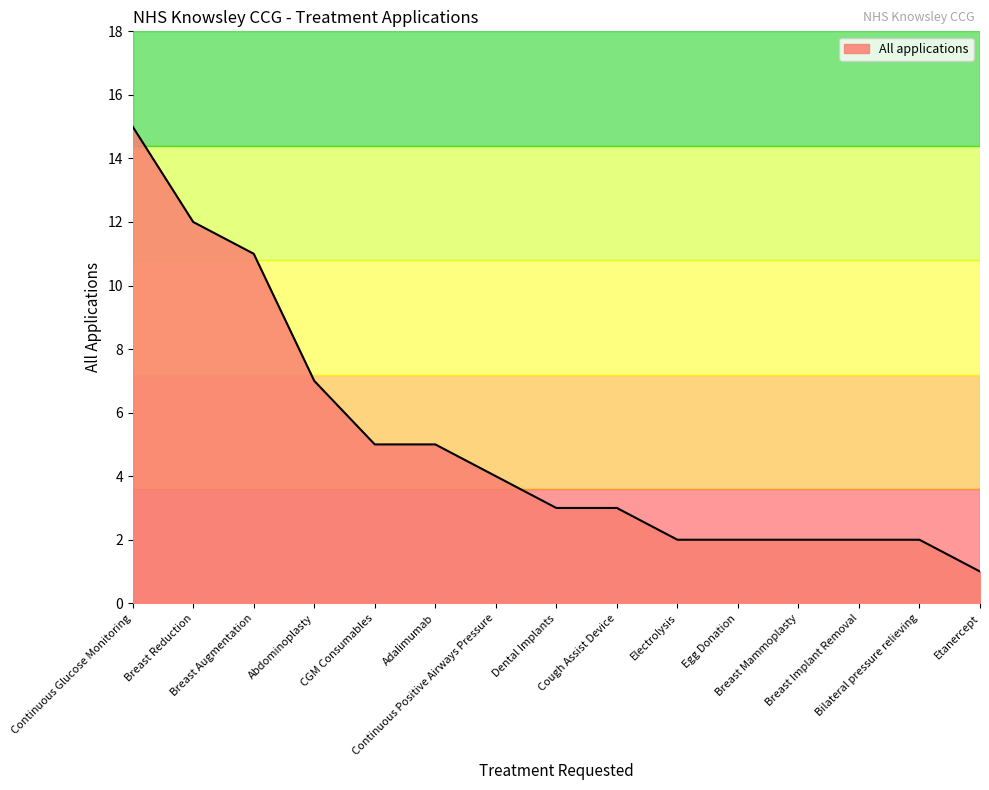

How many lines are shown in the chart?

1